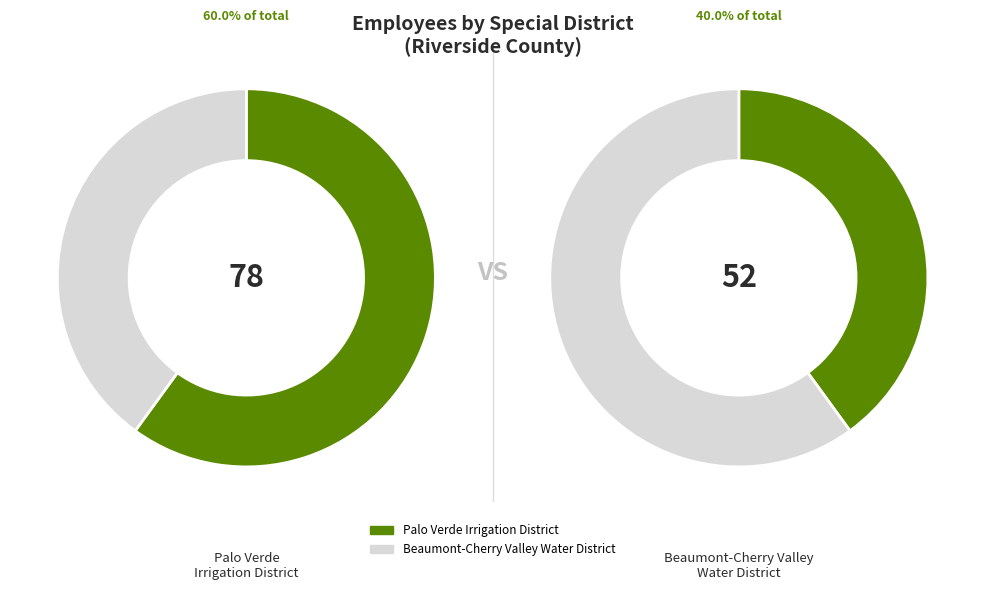

True or false: Palo Verde Irrigation District accounts for 46% of the total.

False